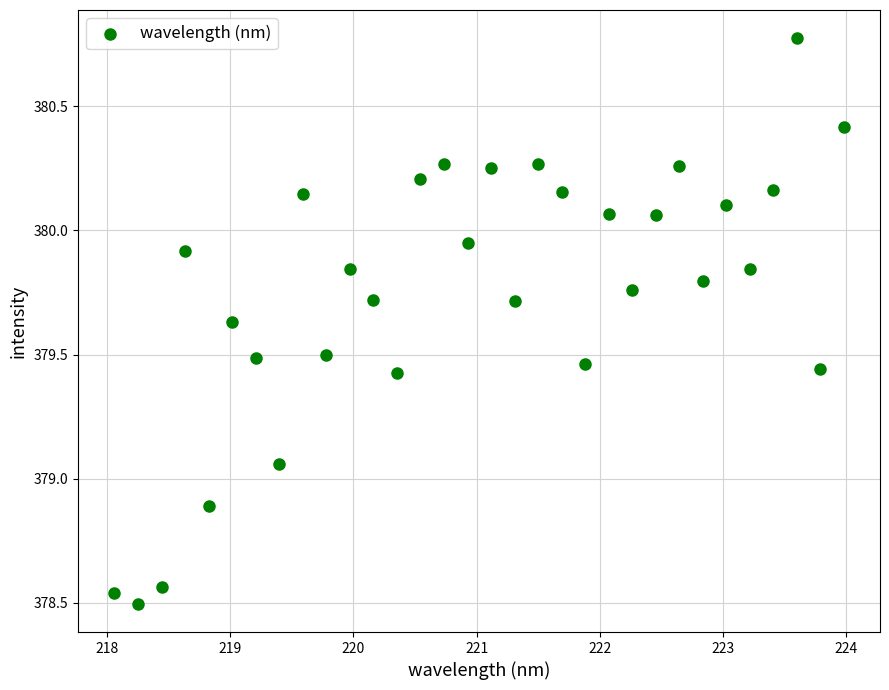

What is the range of Y values (max minus min)?

2.3